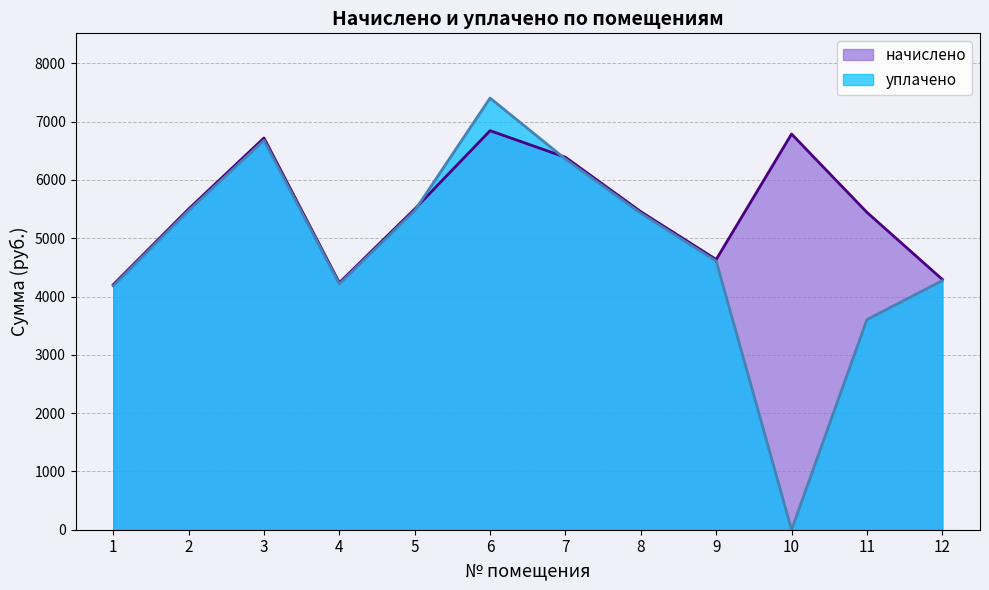

What is the difference between the maximum and minimum values in the начислено series?

2642.0